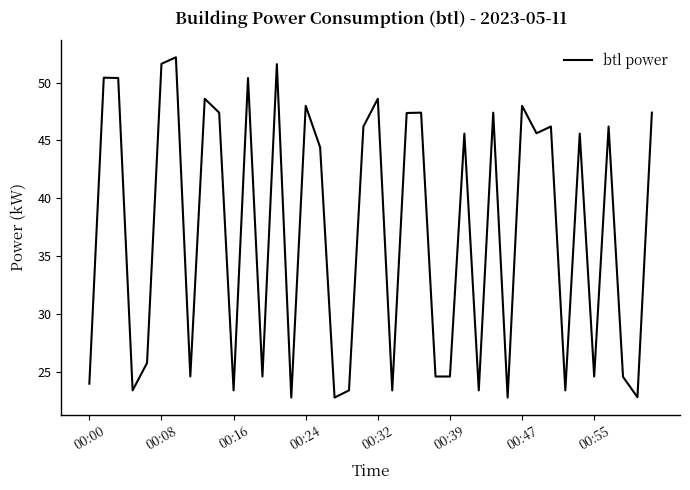

What is the greatest value displayed?

52.2